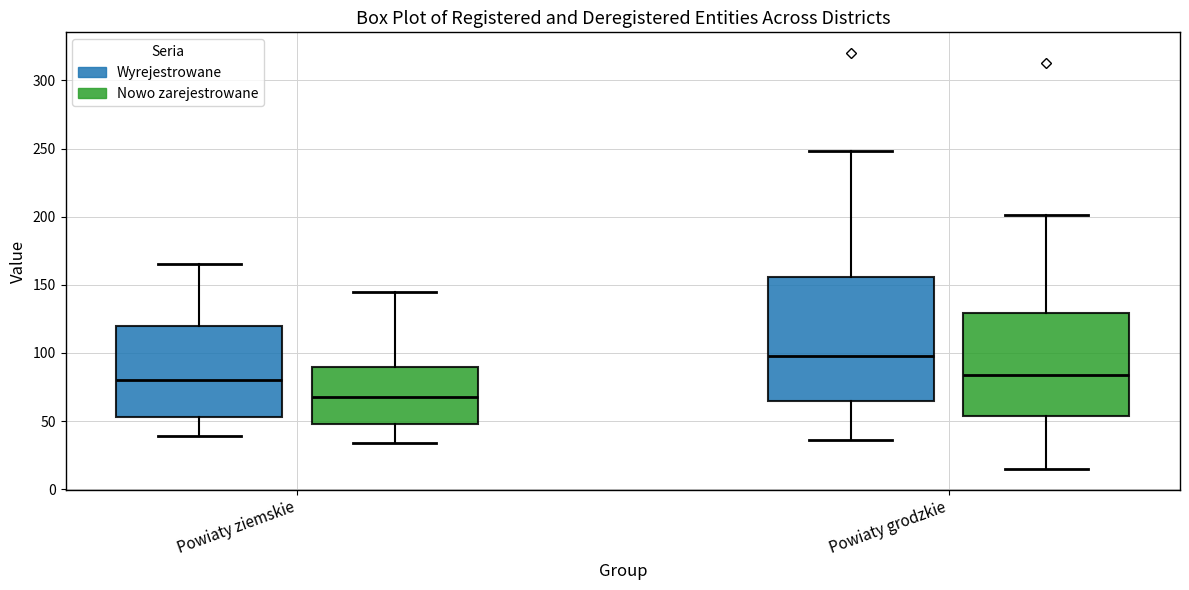

Where is the lower edge of the box for Powiaty ziemskie (Wyrejestrowane) on the y-axis? The values are not printed on the chart, so give them approximately, as read against the axis.

55